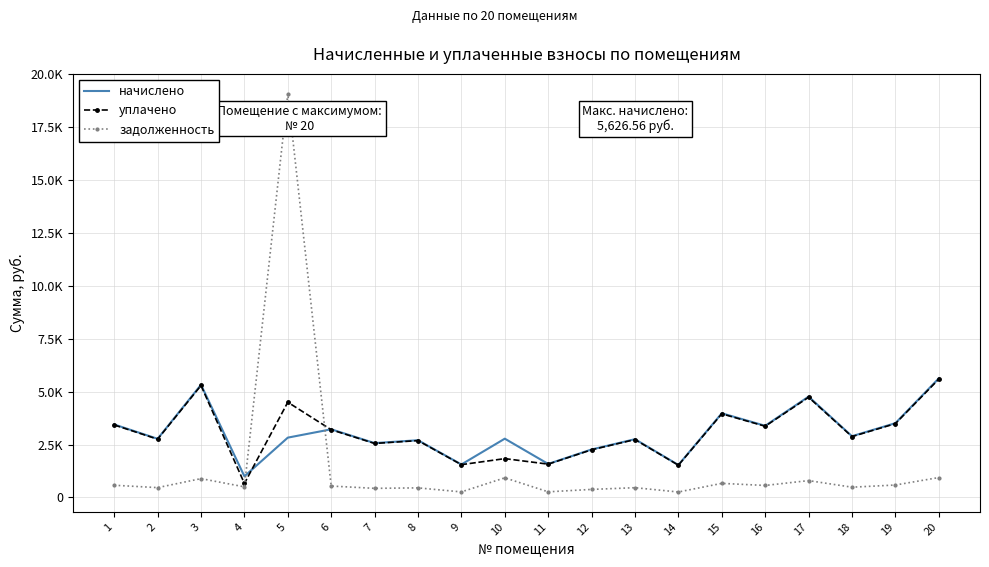

What are all the series names shown in the legend?

начислено, уплачено, задолженность